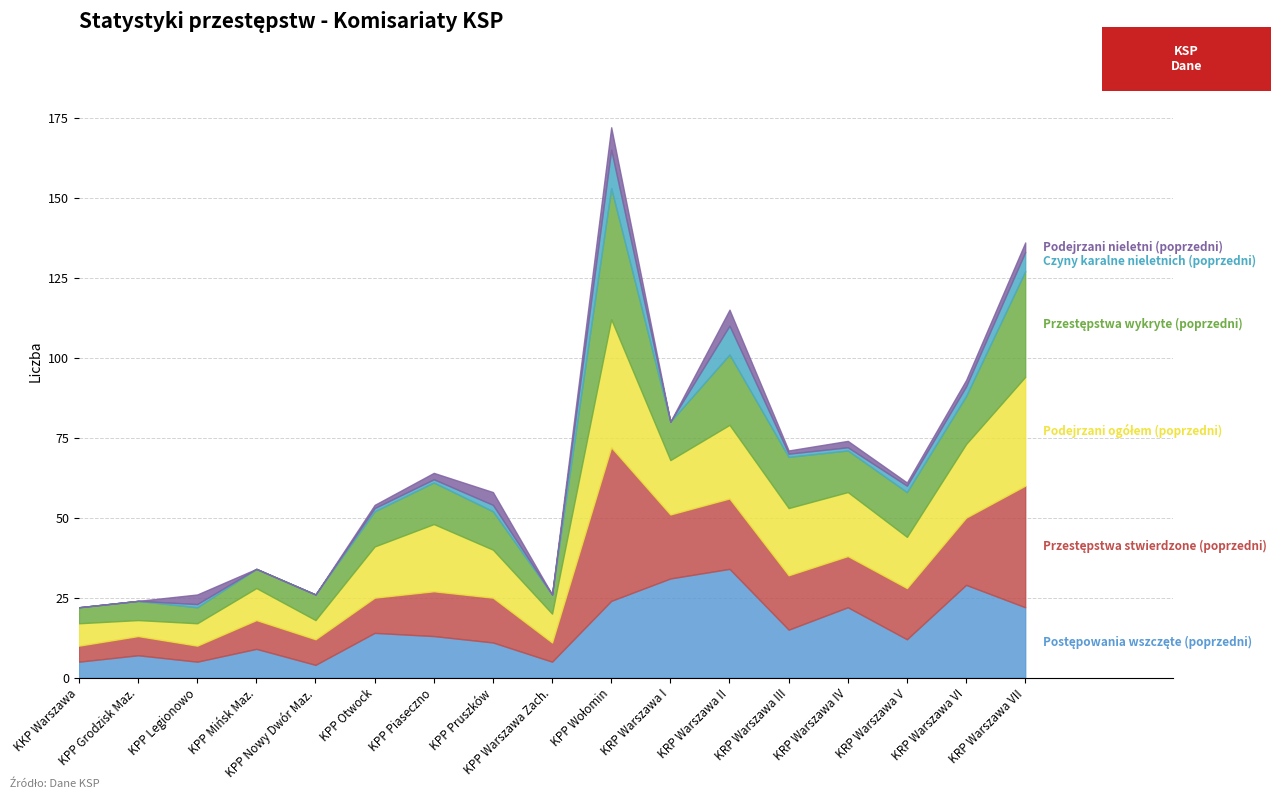

At which label does Przestępstwa wykryte (poprzedni) reach its peak?

KPP Wołomin